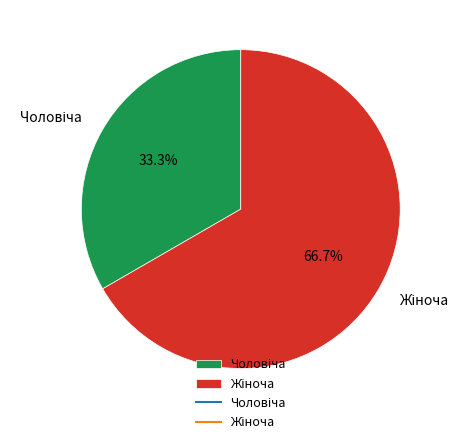

How many segments does this pie chart have?

2